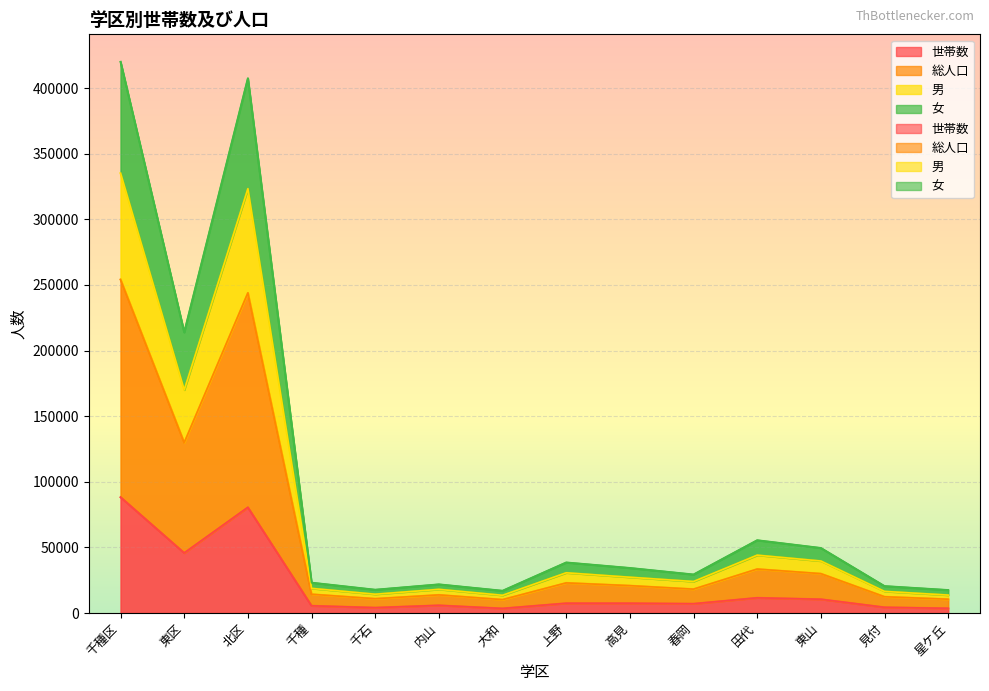

What is the greatest value displayed?

419967